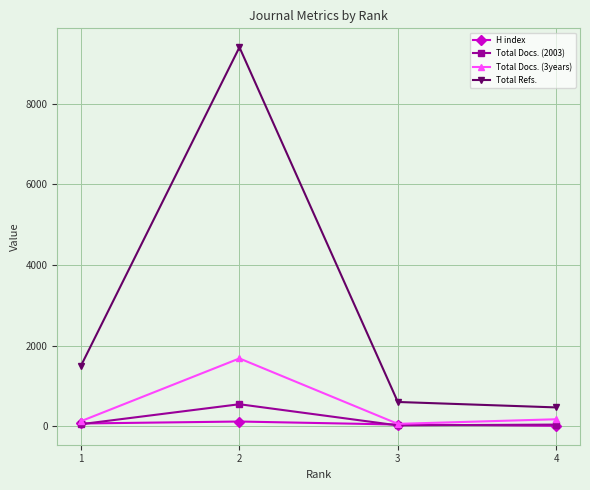

Which series has the widest spread of values?

Total Refs.